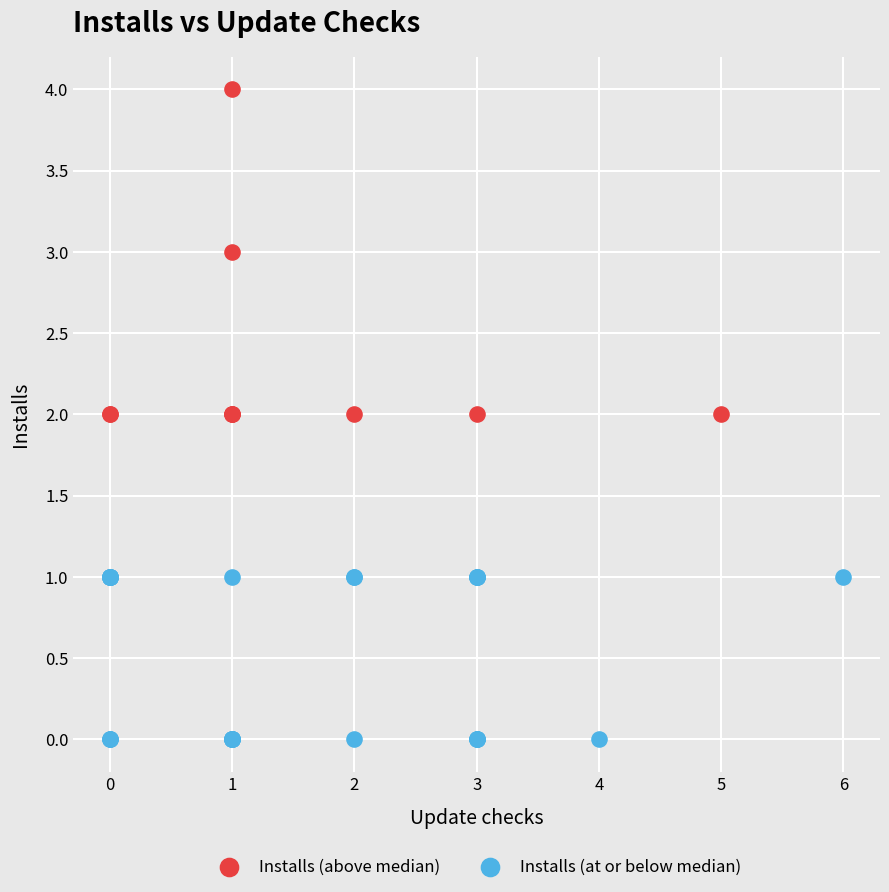

Which series reaches the minimum Y coordinate?

Installs (at or below median)